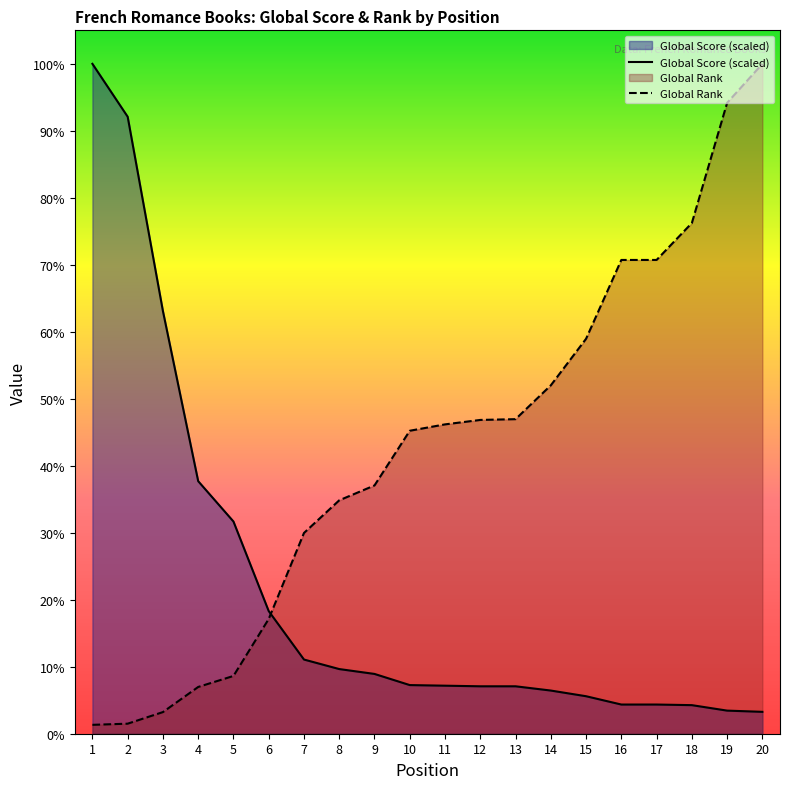

What is the sum of all Global Rank values?

29424.0